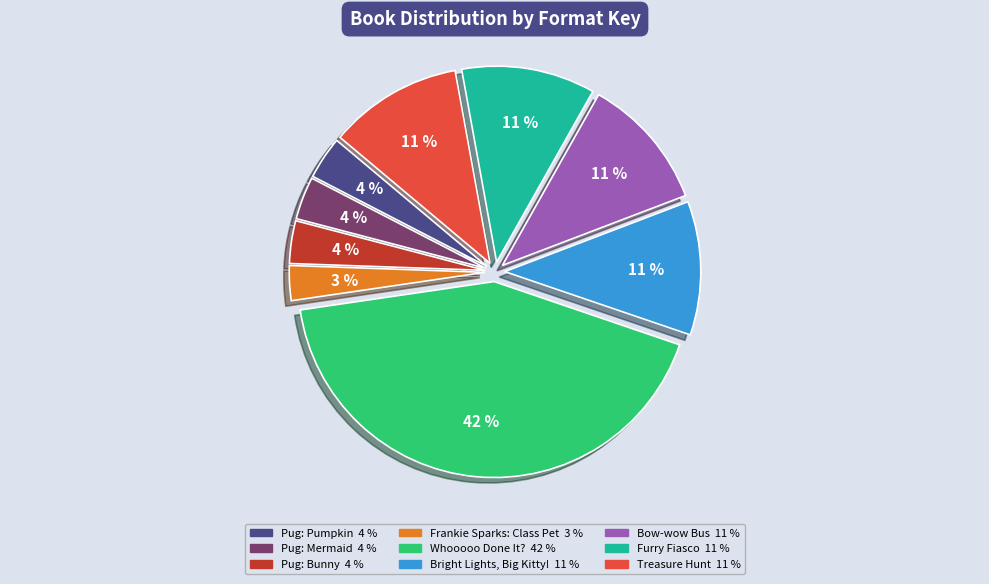

Does any single category account for the majority?

No